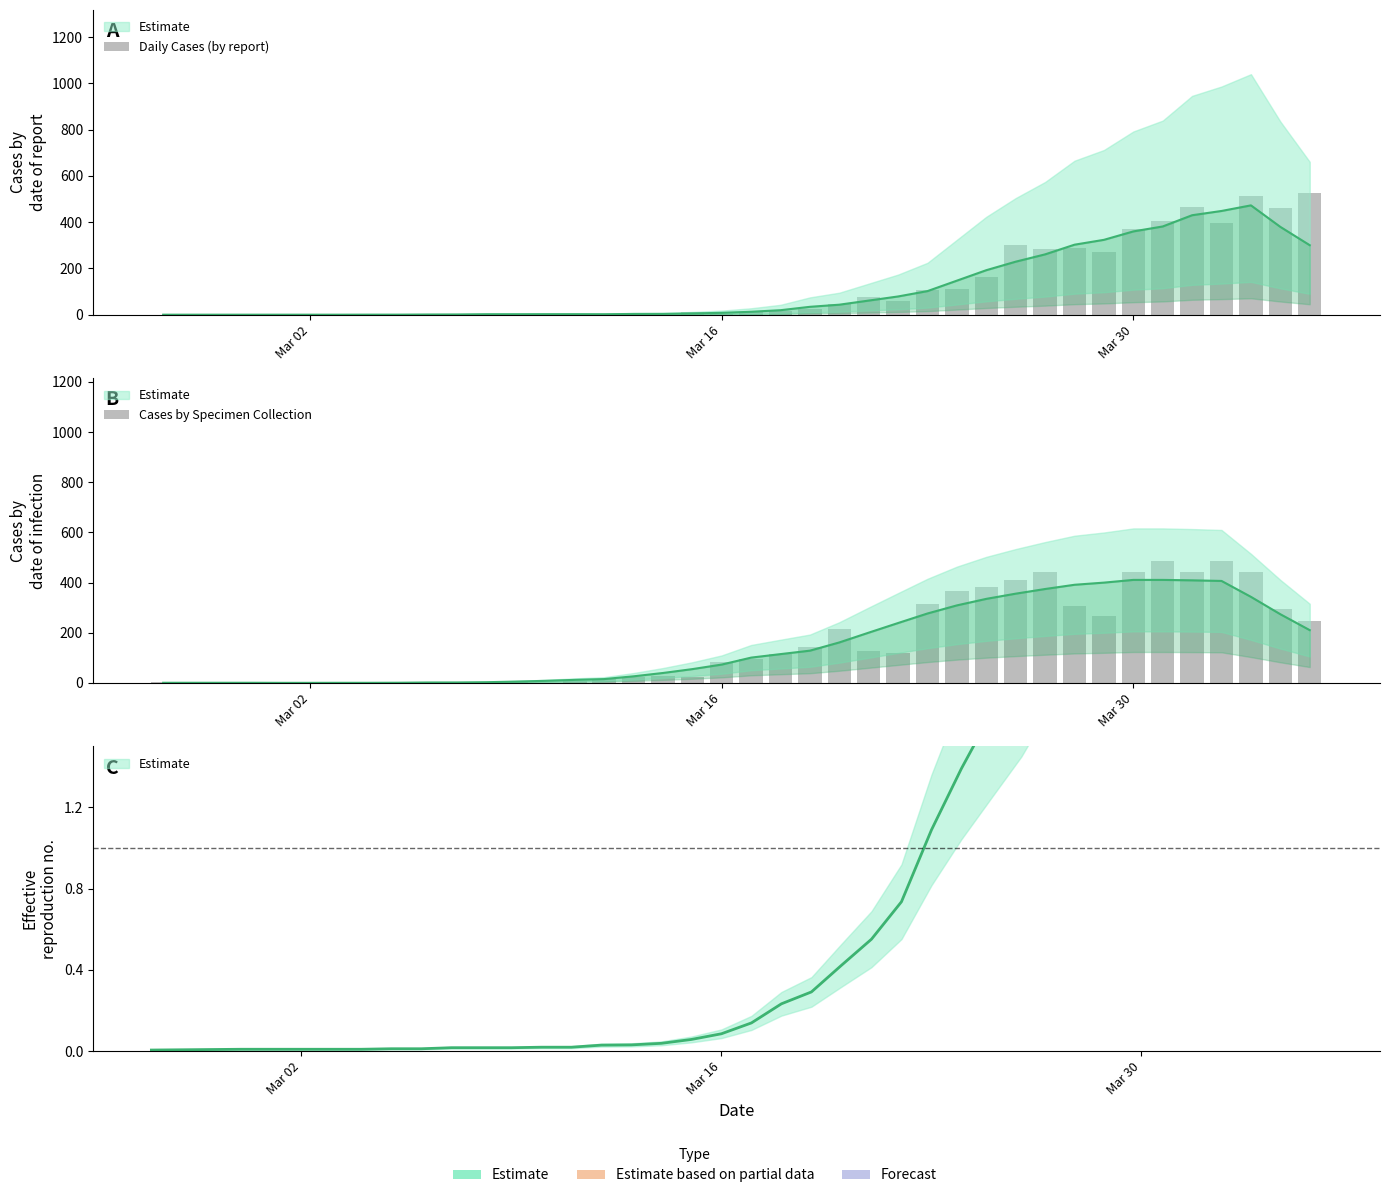

Which series has the largest range (max minus min)?

Daily Cases (by report)